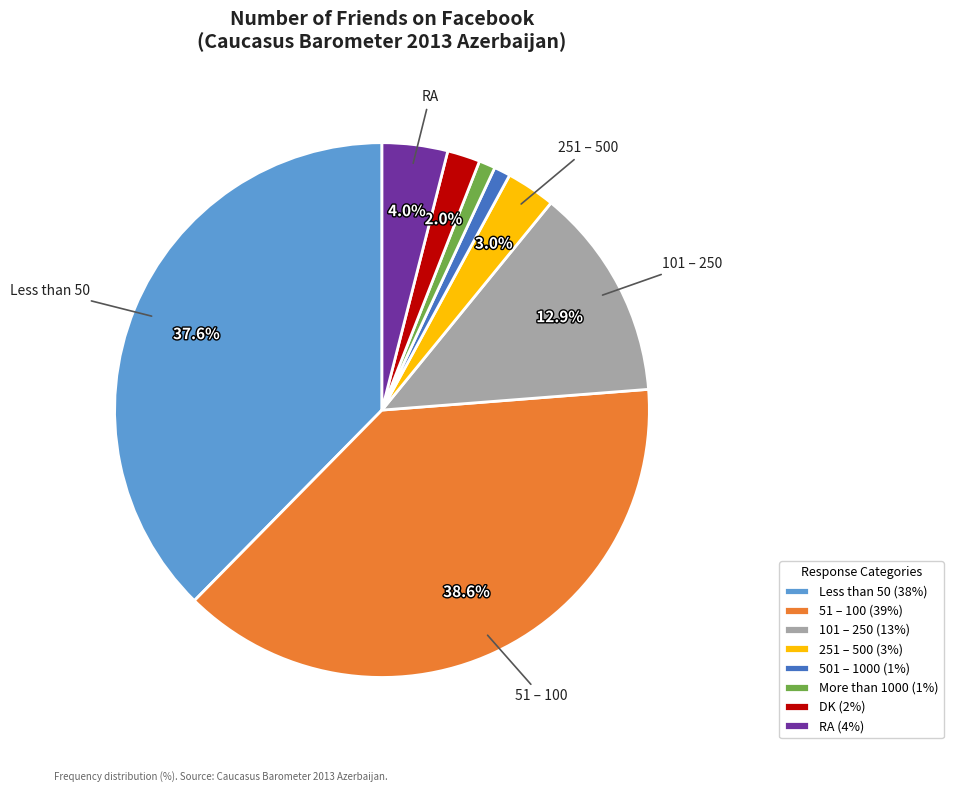

What is the ratio of the value at Less than 50 (38%) to the value at 51 – 100 (39%)?

1.0